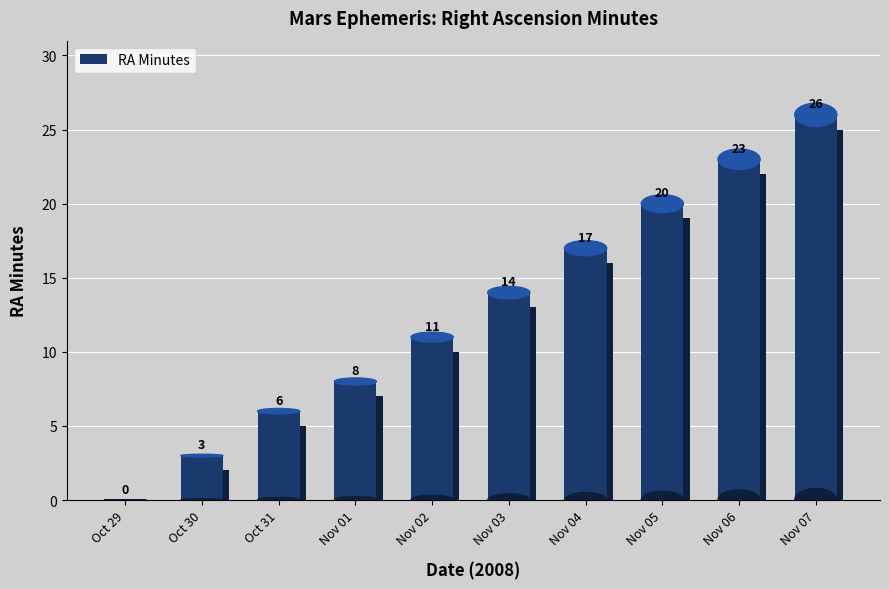

What is the greatest value displayed?

26